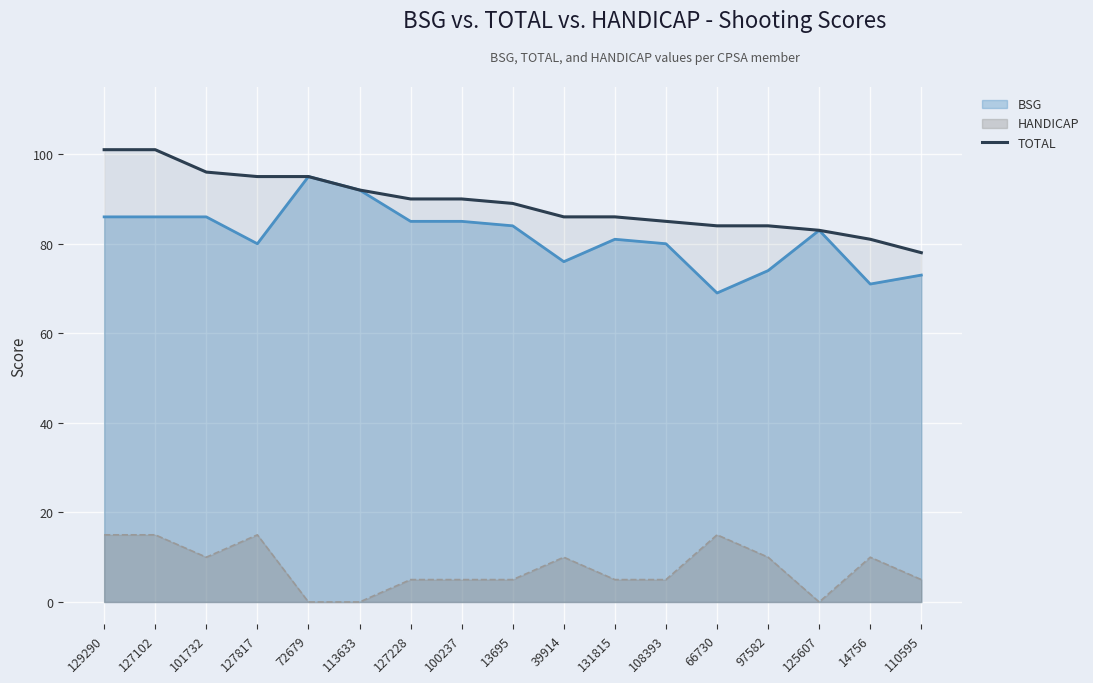

List the series in order of their peak value, lowest first.

HANDICAP, BSG, TOTAL